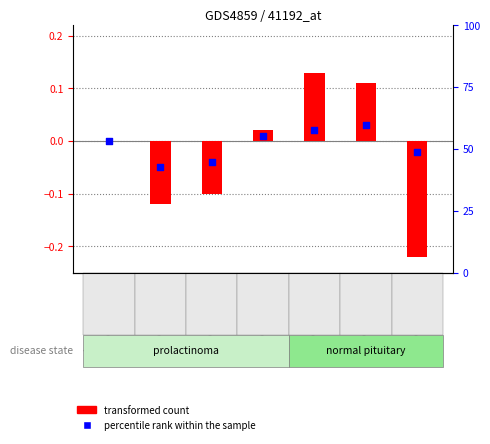

Which series contains the lowest Y value?

transformed count